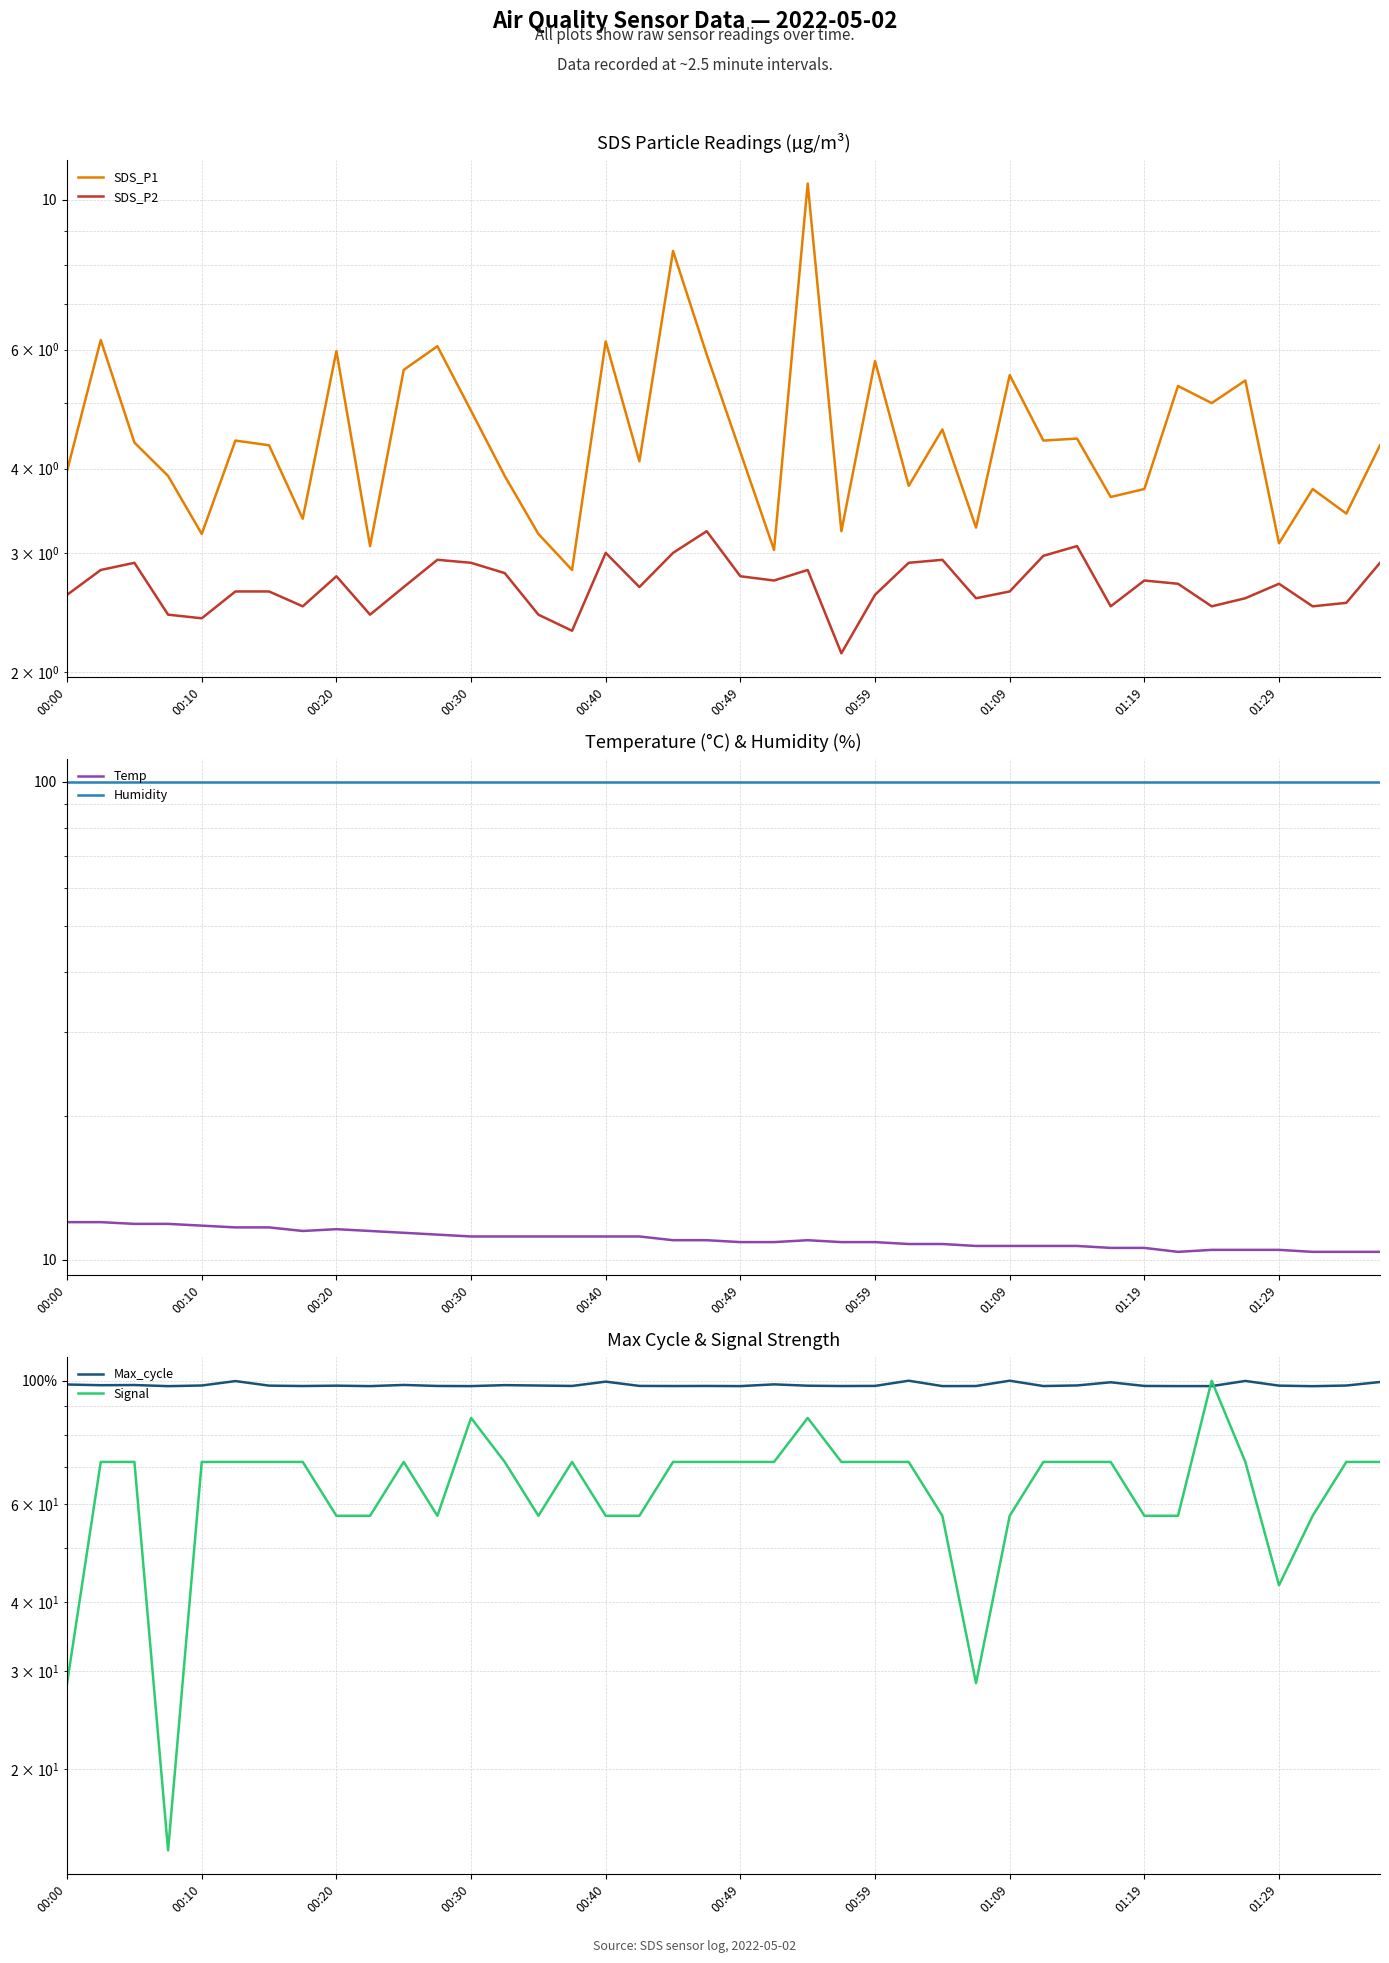

Does the chart display data point markers on the line(s)?

No